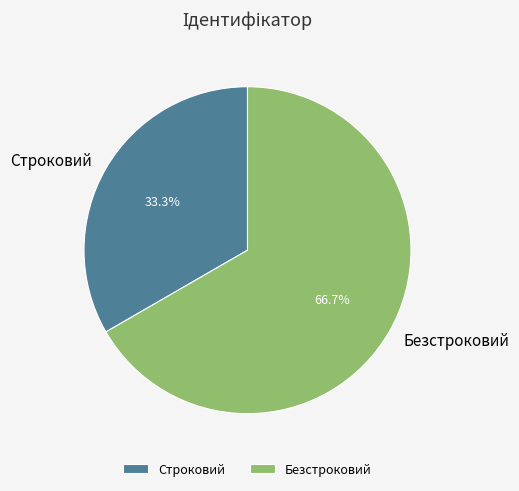

What portion of the pie excludes Строковий?

66.7%